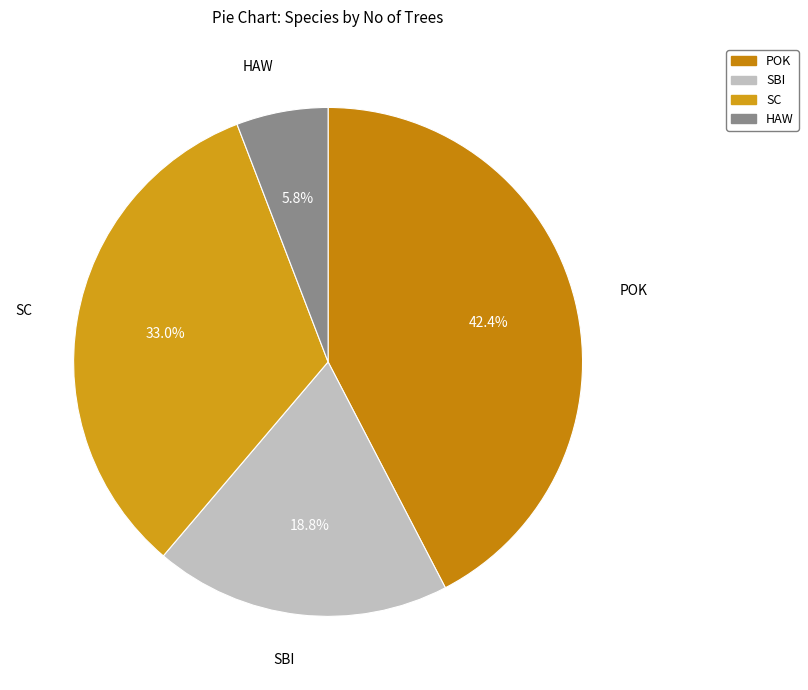

Which category has the biggest portion of the pie?

POK